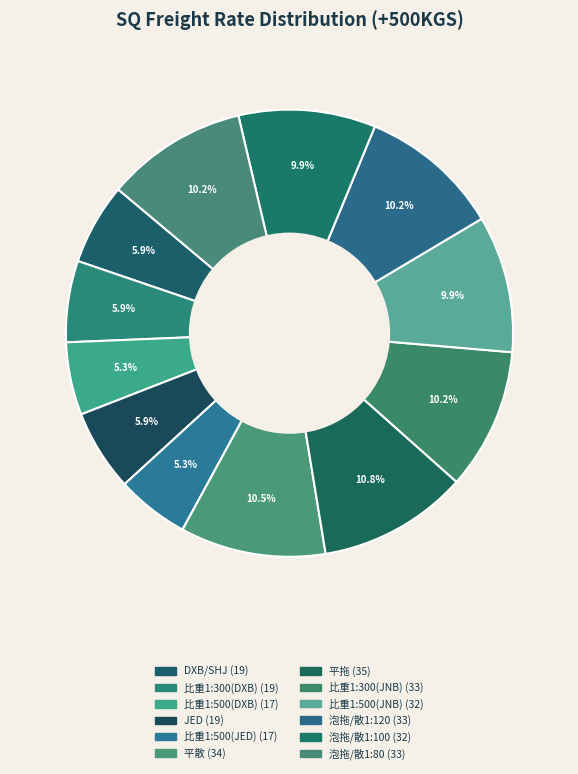

Rank the categories by value from lowest to highest.

比重1:500(DXB), 比重1:500(JED), DXB/SHJ, 比重1:300(DXB), JED, 比重1:500(JNB), 泡拖/散1:100, 比重1:300(JNB), 泡拖/散1:120, 泡拖/散1:80, 平散, 平拖